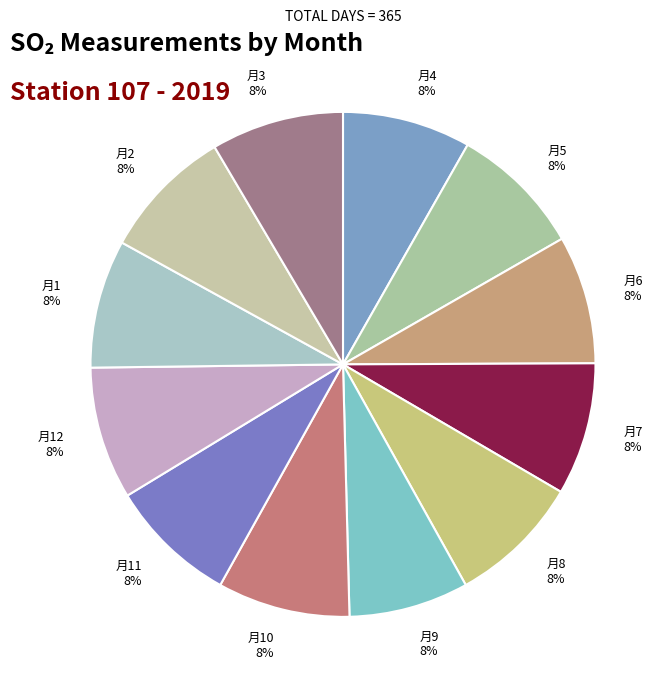

Do 月6 8% and 月4 8% together represent more than half of the pie?

No